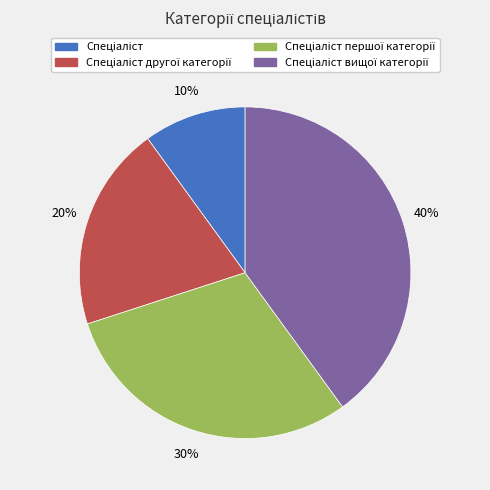

Does any single category account for the majority?

No